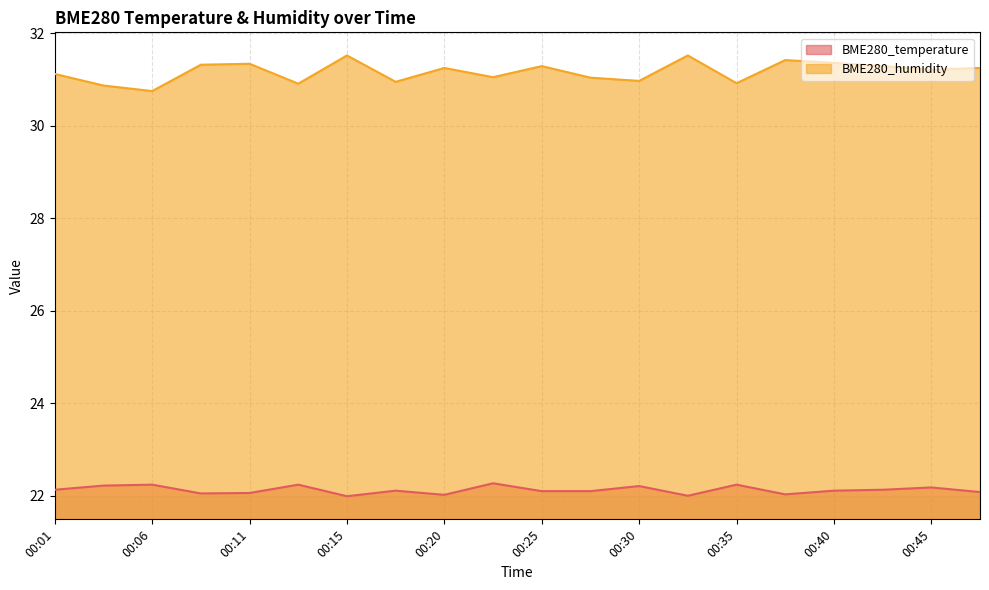

What is the total value across all series at 00:45?

53.4